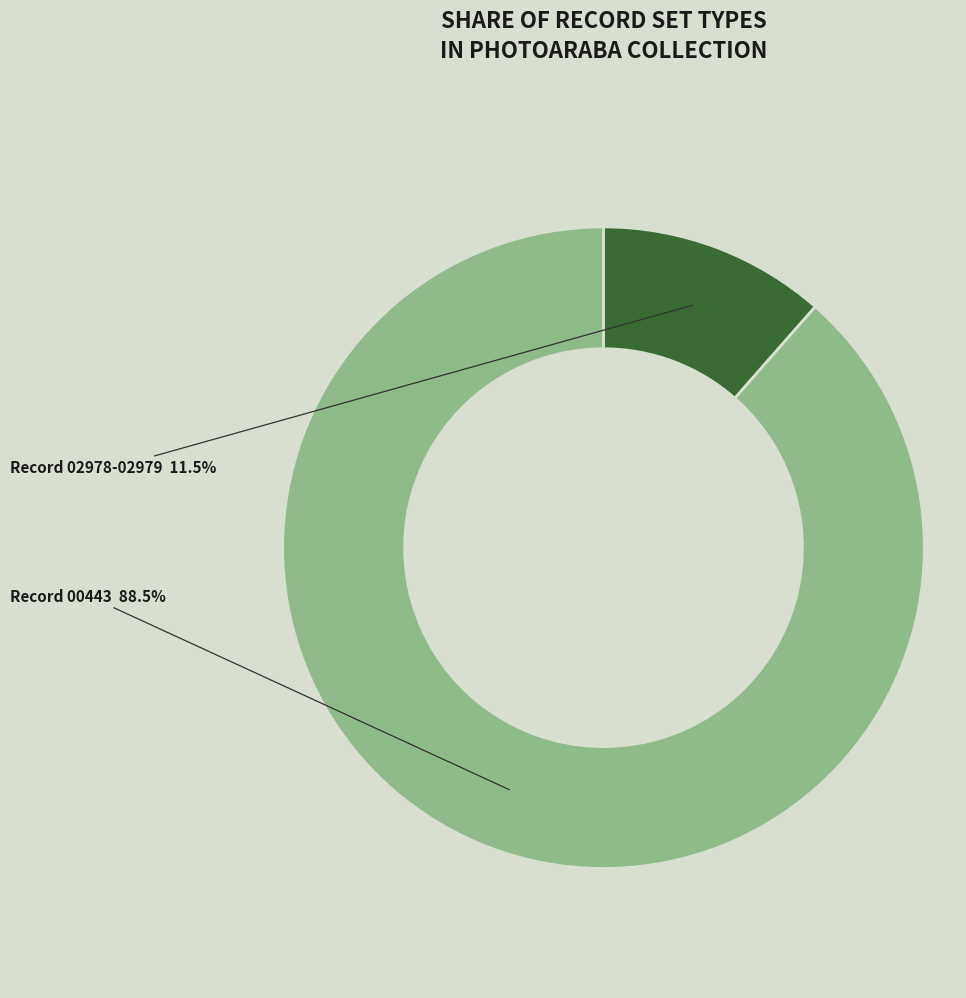

What percentage do Record 00443 and Record 02978-02979 together represent?

100.0%